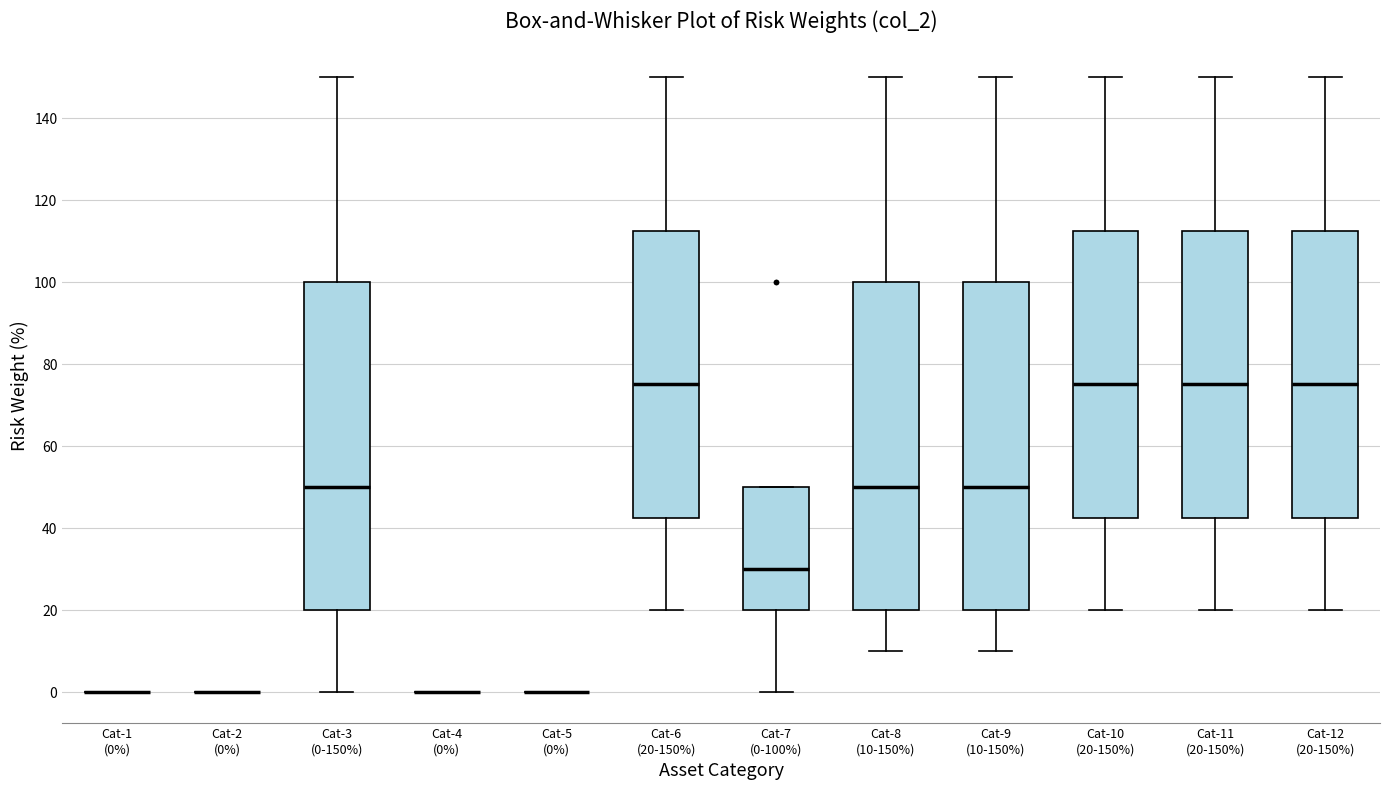

Reading left to right, transcribe this box plot: for each box, give where its median line is, the range the box spans, and where its two whiskers end, as read against the y-axis. The values are not printed on the chart, so give them approximately, as read against the axis.

Cat-1 (0%): box collapsed to a line at 0, whiskers 0 to 0
Cat-2 (0%): box collapsed to a line at 0, whiskers 0 to 0
Cat-3 (0-150%): median 50, box 20 to 100, whiskers 0 to 150
Cat-4 (0%): box collapsed to a line at 0, whiskers 0 to 0
Cat-5 (0%): box collapsed to a line at 0, whiskers 0 to 0
Cat-6 (20-150%): median 76, box 42 to 112, whiskers 20 to 150
Cat-7 (0-100%): median 30, box 20 to 50, whiskers 0 to 50
Cat-8 (10-150%): median 50, box 20 to 100, whiskers 10 to 150
Cat-9 (10-150%): median 50, box 20 to 100, whiskers 10 to 150
Cat-10 (20-150%): median 76, box 42 to 112, whiskers 20 to 150
Cat-11 (20-150%): median 76, box 42 to 112, whiskers 20 to 150
Cat-12 (20-150%): median 76, box 42 to 112, whiskers 20 to 150